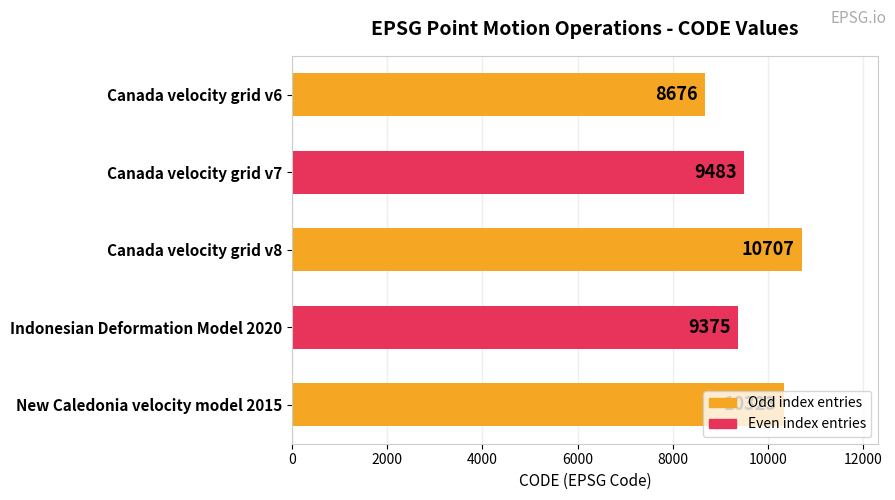

Are the bars horizontal?

Yes